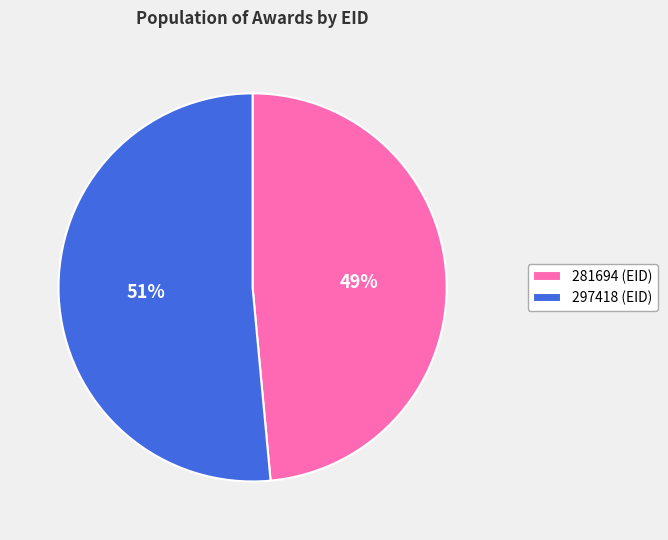

To the nearest percent, what is the combined percentage of 297418 (EID) and 281694 (EID)?

100%